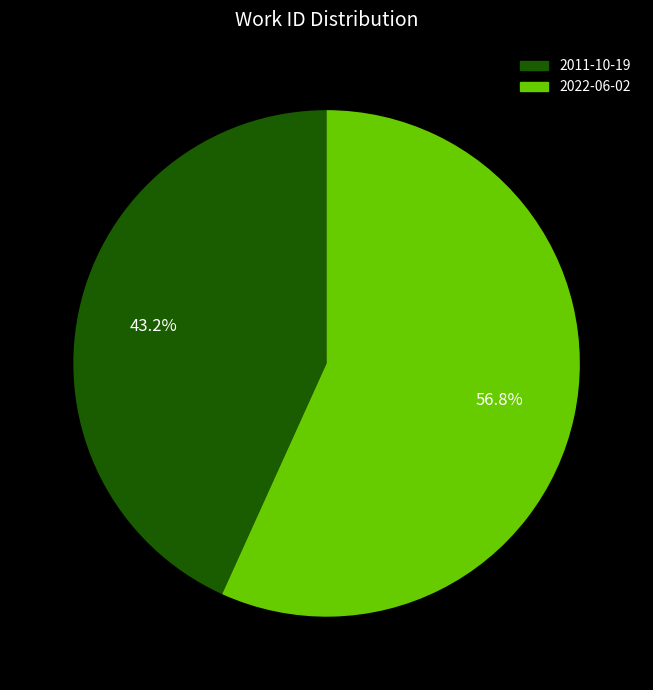

Which has a higher value, 2011-10-19 or 2022-06-02?

2022-06-02